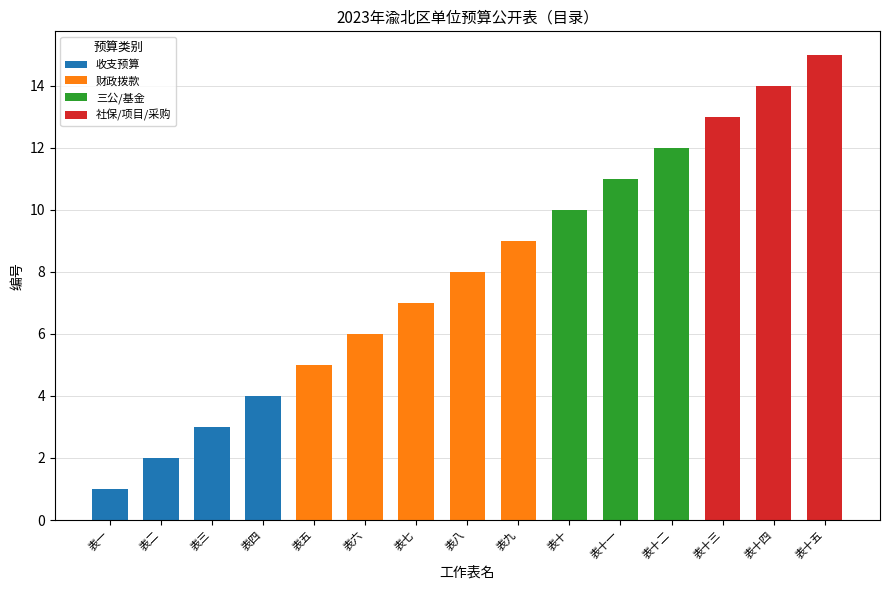

What is the label of the 15th bar from the left?

表十五